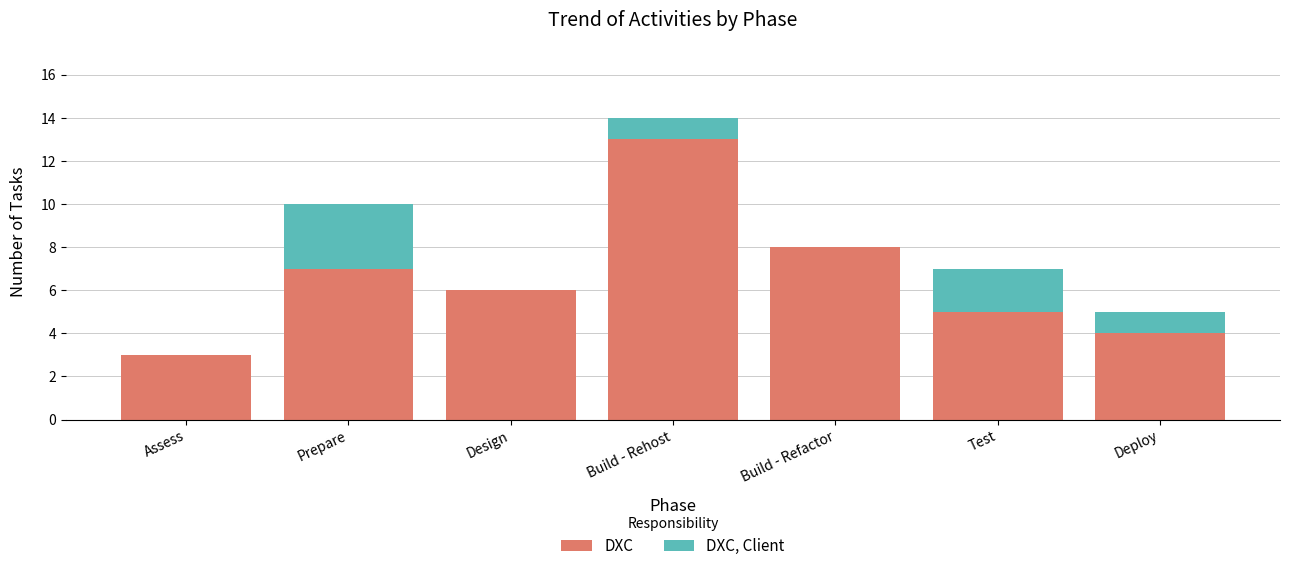

What value does the DXC series have at Build - Refactor, to the nearest 10?

10